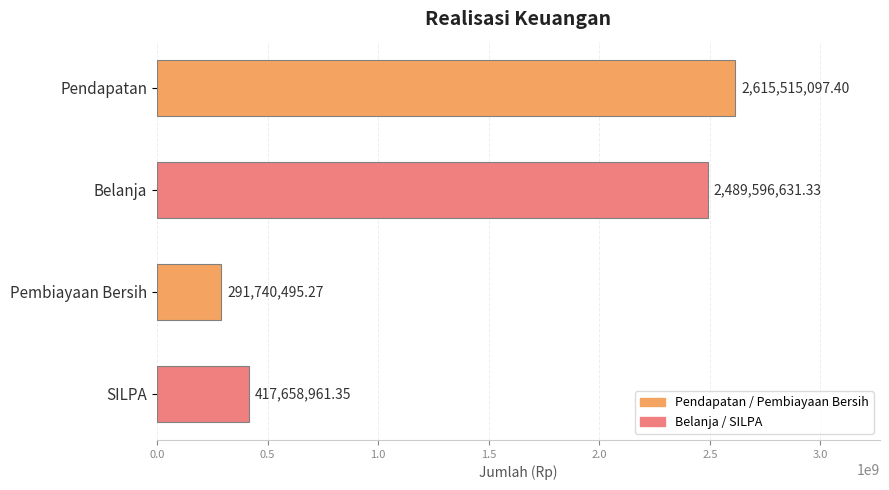

Are the bars horizontal?

Yes